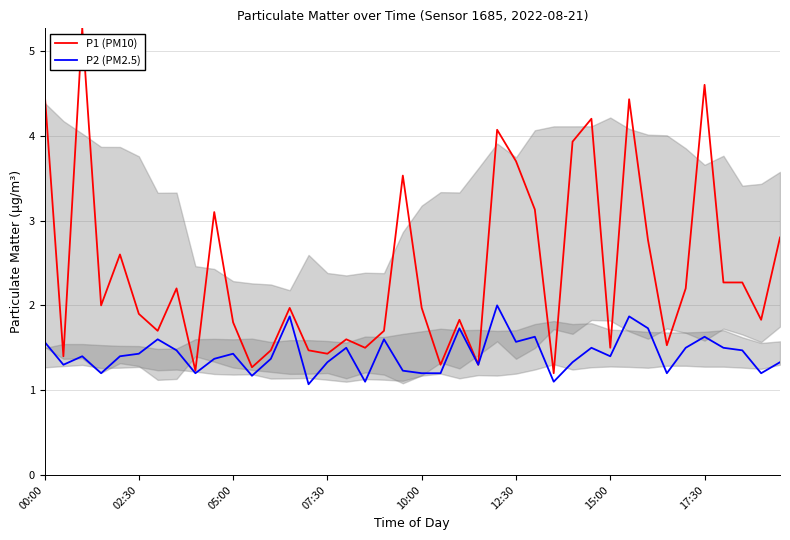

What is the total value across all series at 19?

4.8